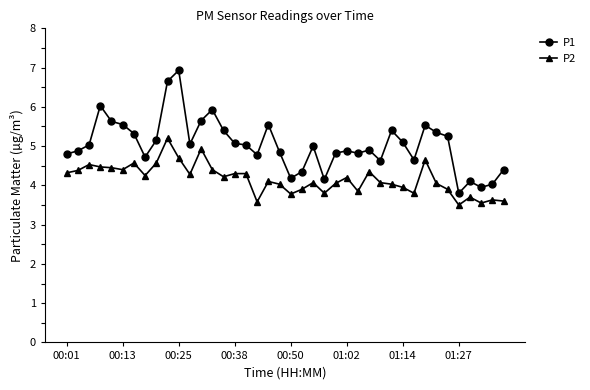

How many distinct data groups are displayed?

2